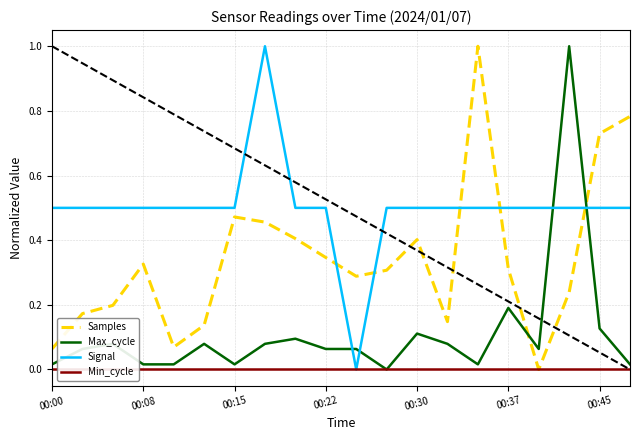

What are all the series names shown in the legend?

Samples, Max_cycle, Signal, Min_cycle